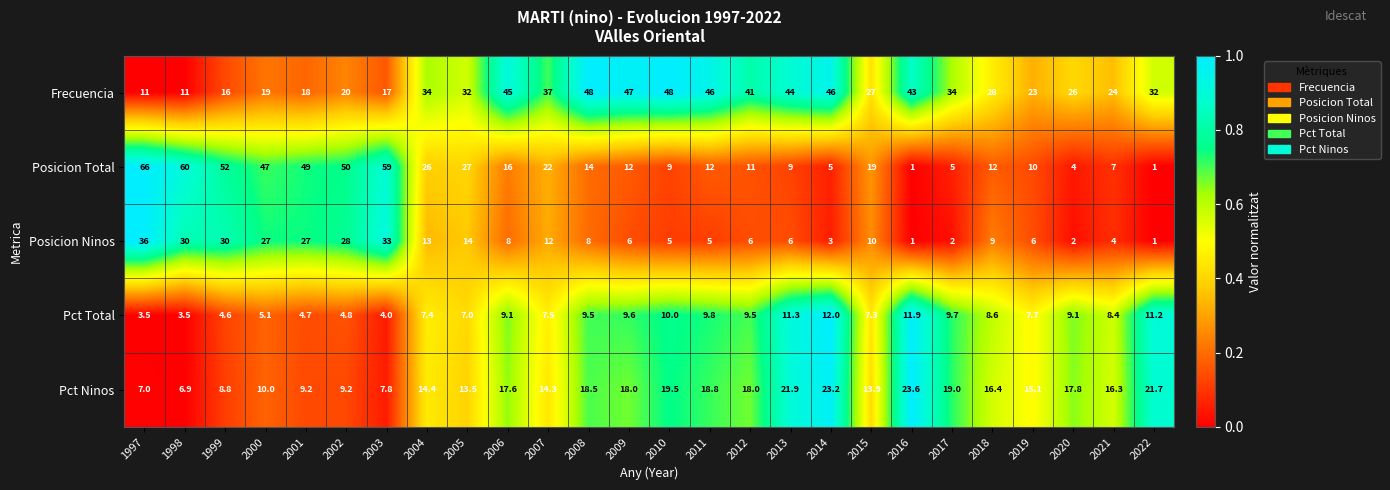

How many series are shown in this chart?

5